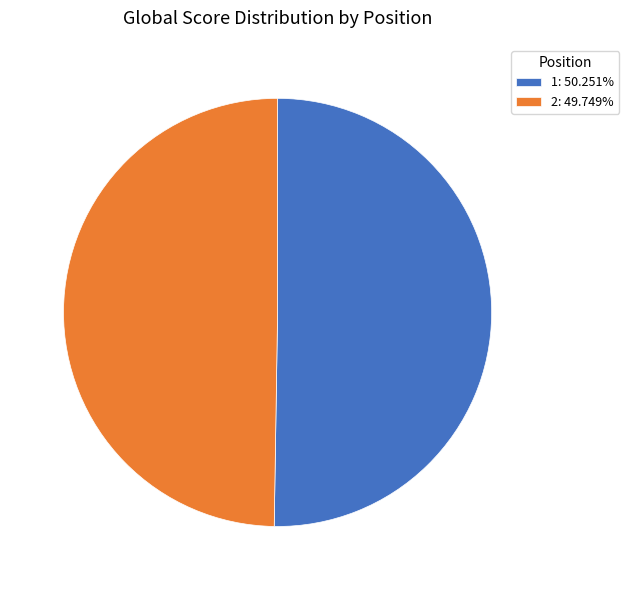

Is it true that 1 is 50% of the pie?

True